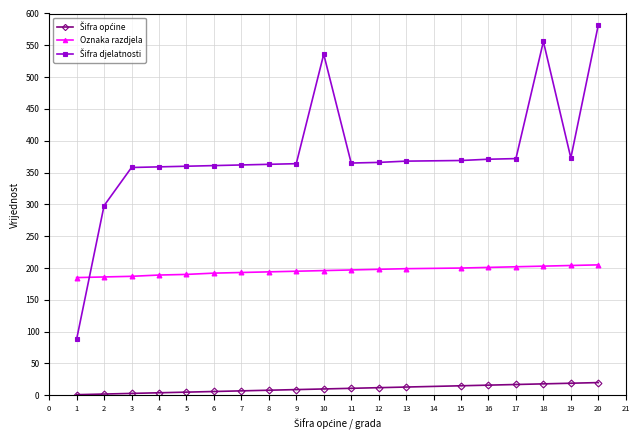

True or false: Oznaka razdjela has a value of 202 at 17.

True